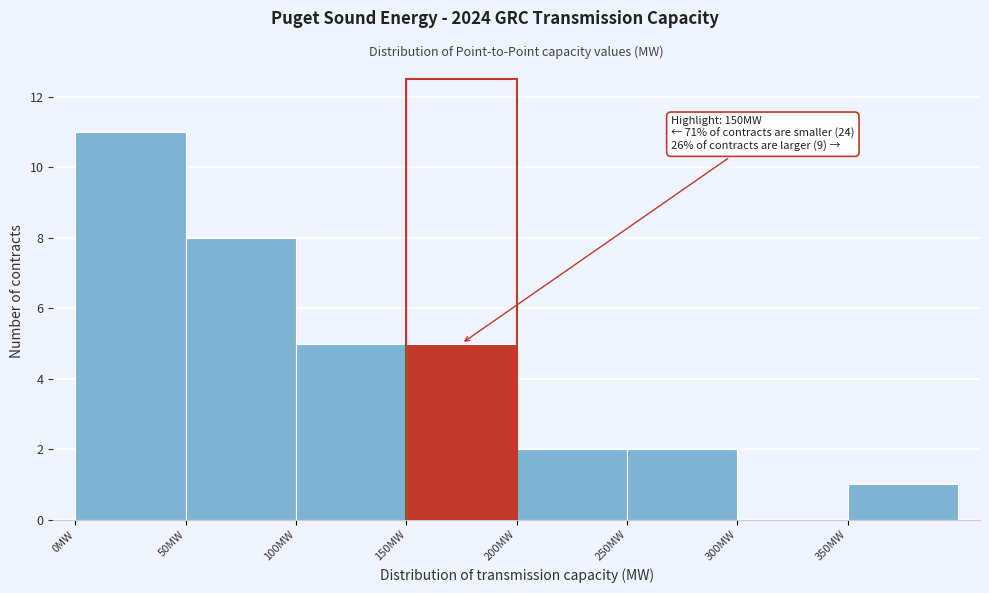

Which range on the x-axis has the tallest bar?

0 to 50